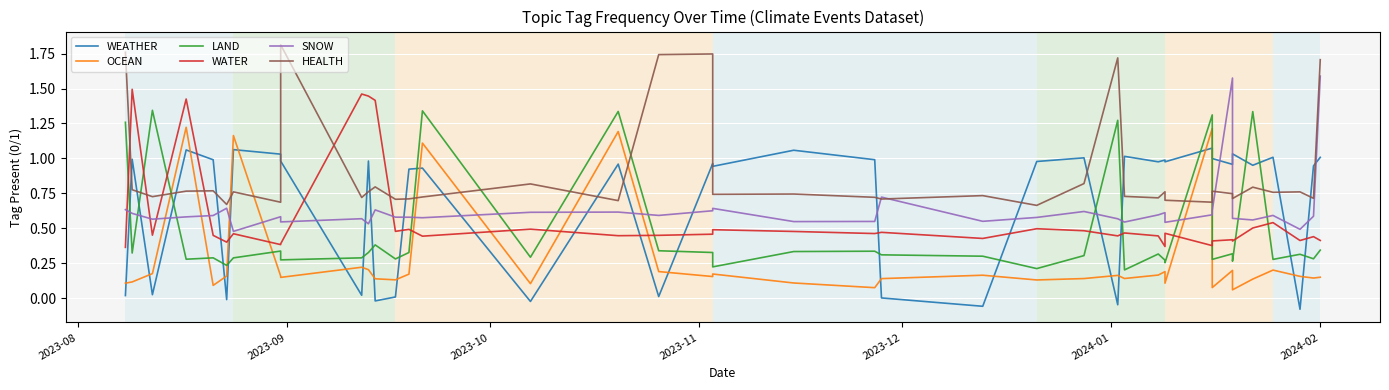

At which label does HEALTH reach its peak?

8